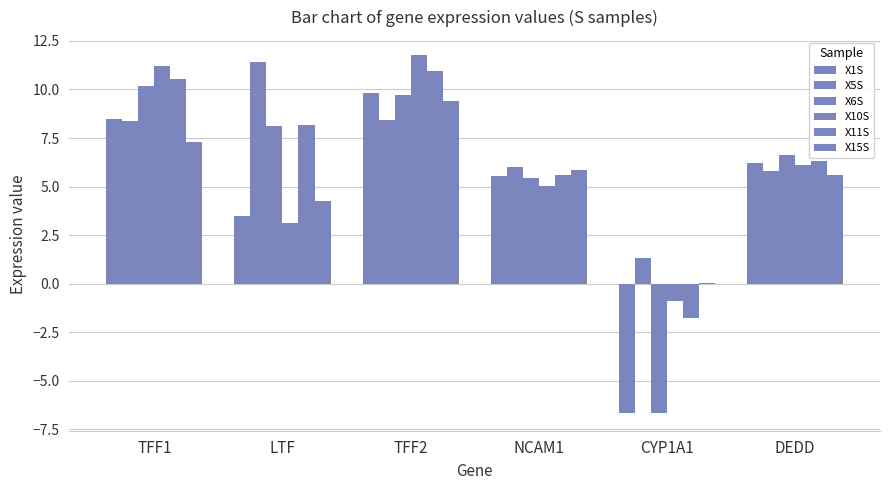

Which series has the widest spread of values?

X6S